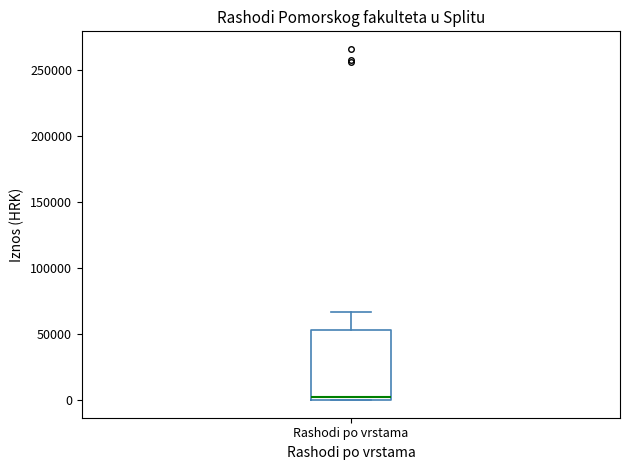

Read this box plot against the y-axis: the position of the median line, the range covered by the box, and the ends of both whiskers. The values are not printed on the chart, so give them approximately, as read against the axis.

median 5000, box 0 to 55000, whiskers 0 to 65000